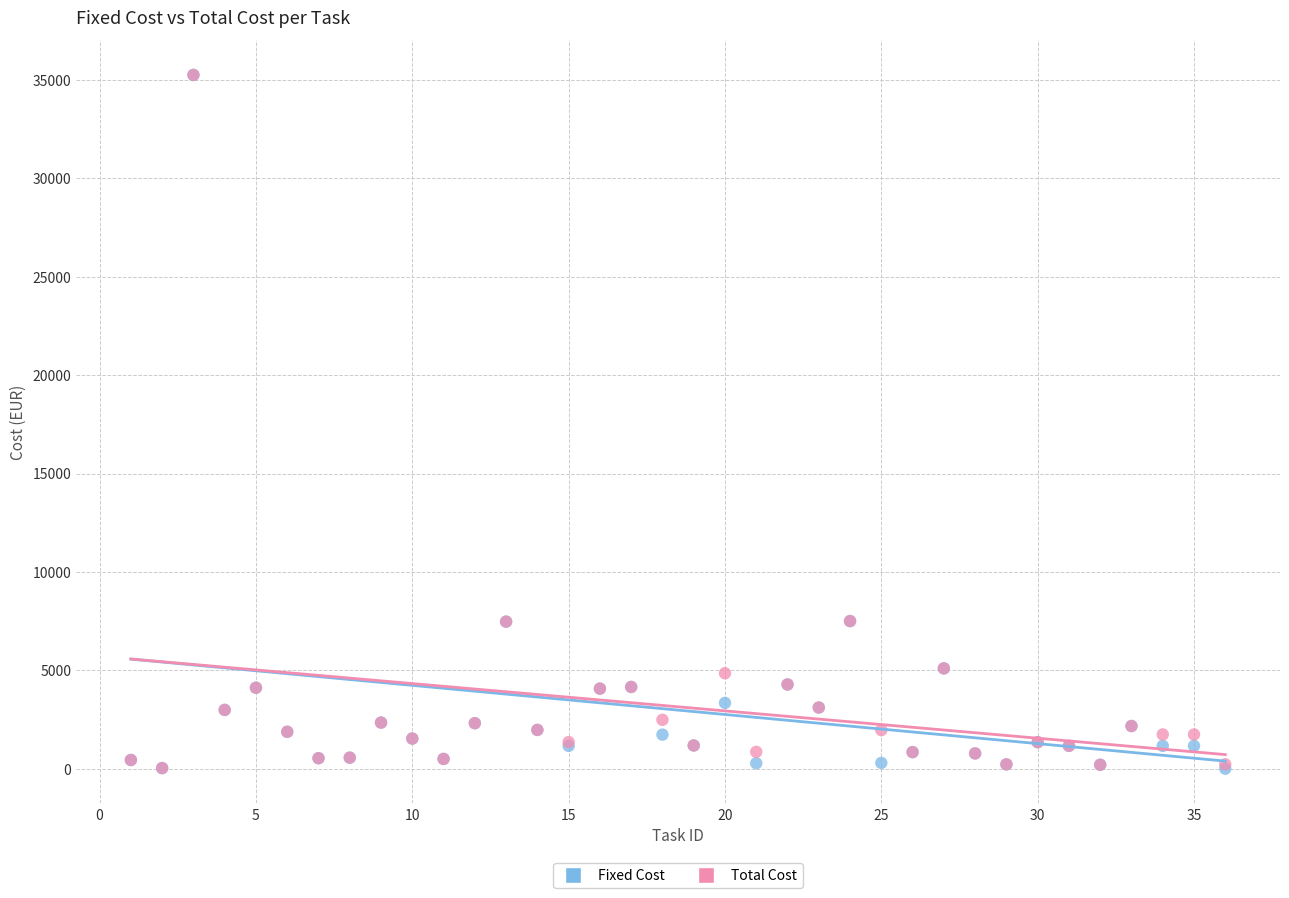

What are all the series names shown in the legend?

Fixed Cost, Total Cost